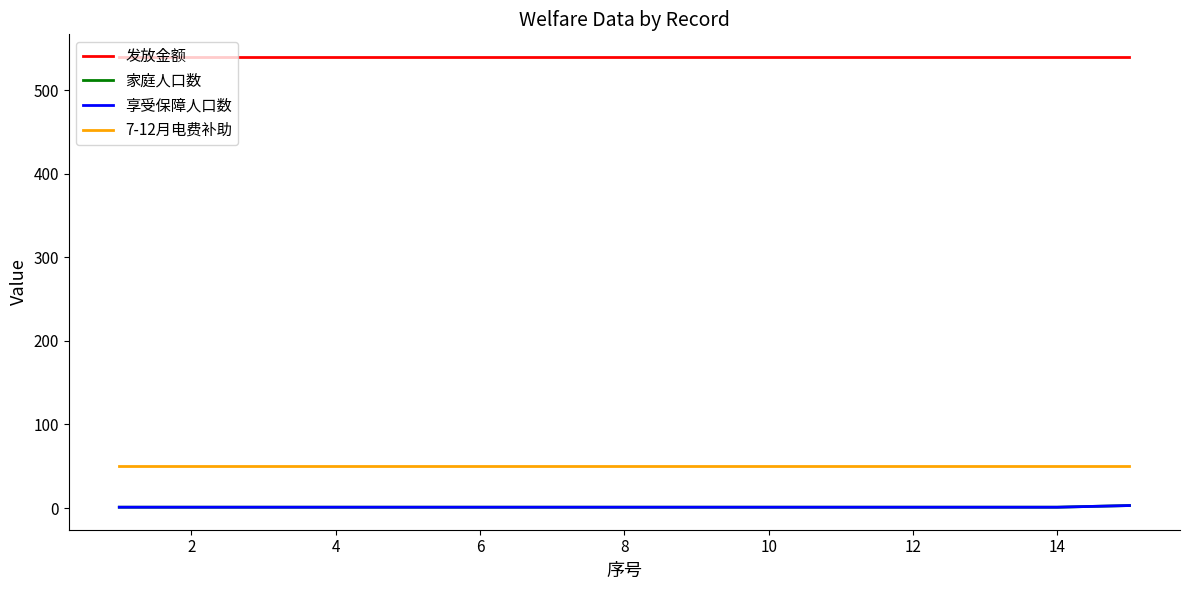

Is this an area chart (filled region under the line)?

No